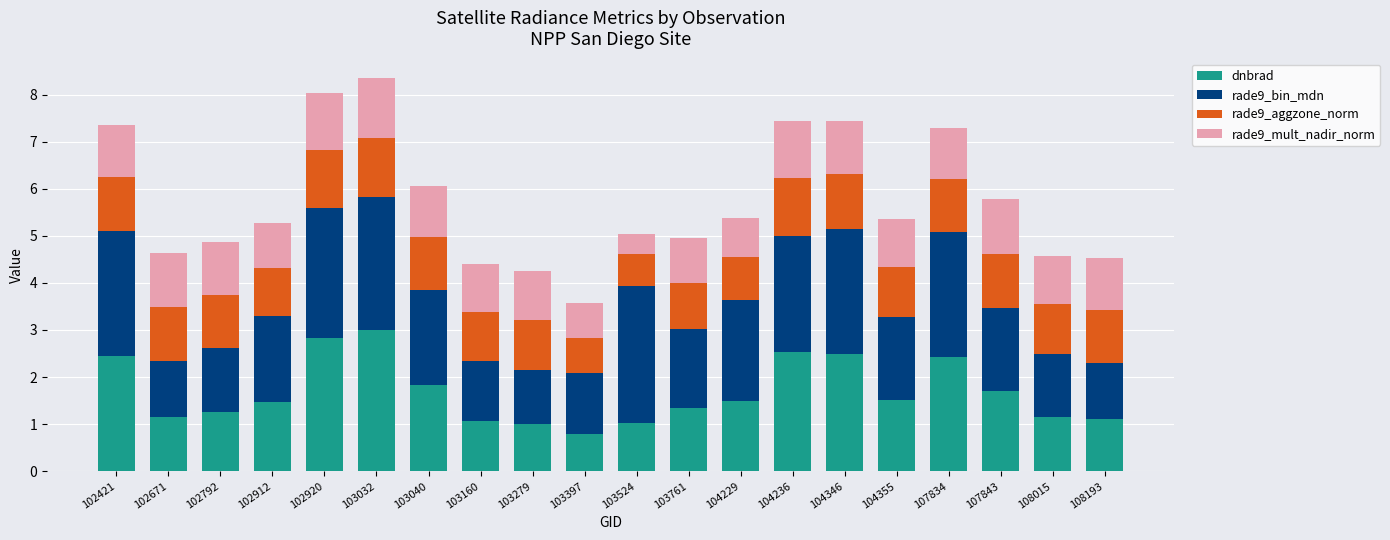

Does the chart contain any negative values?

No